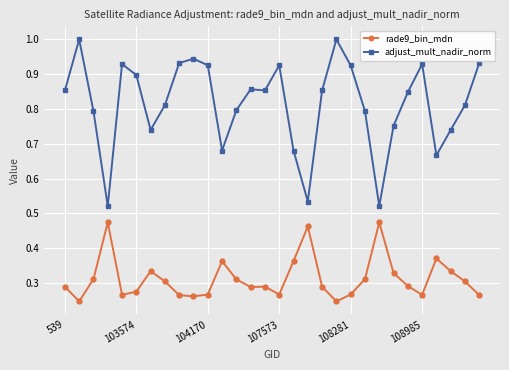

Rank the series by their maximum value, from lowest to highest.

rade9_bin_mdn, adjust_mult_nadir_norm